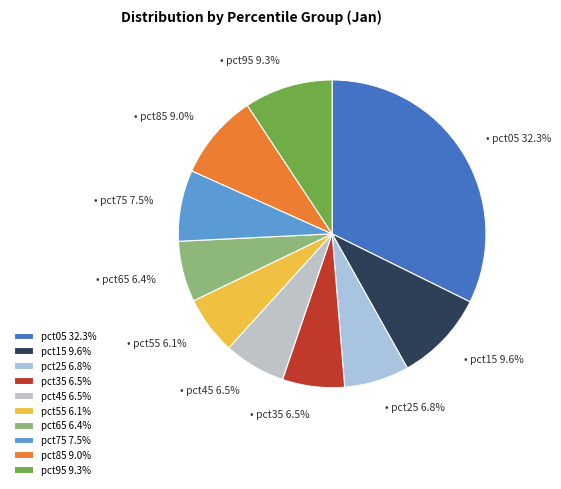

Is the sum of pct25 and pct05 greater than half?

No